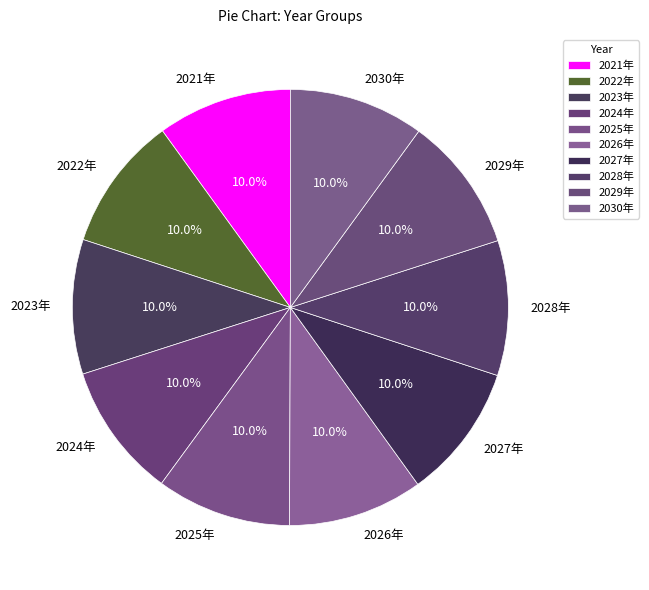

What percentage is the 2025年 slice, to the nearest percent?

10%